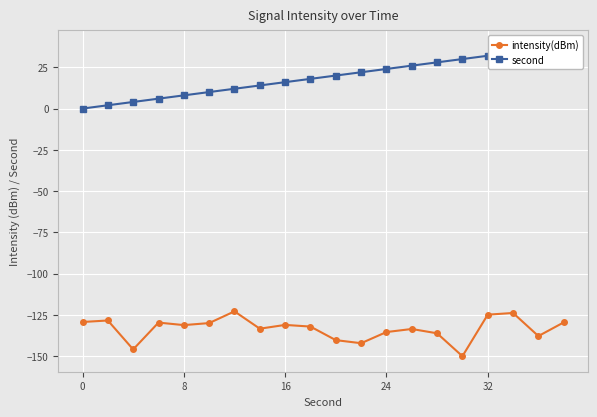

Reading left to right, transcribe all the data shown in this chart.

intensity(dBm): -129.3	-128.4	-145.9	-129.7	-131.2	-130.0	-122.9	-133.4	-131.1	-132.1	-140.3	-142.2	-135.4	-133.6	-136.2	-150.0	-124.9	-123.8	-137.8	-129.6
second: 0.0	2.0	4.0	6.0	8.0	10.0	12.0	14.0	16.0	18.0	20.0	22.0	24.0	26.0	28.0	30.0	32.0	34.0	36.0	38.0